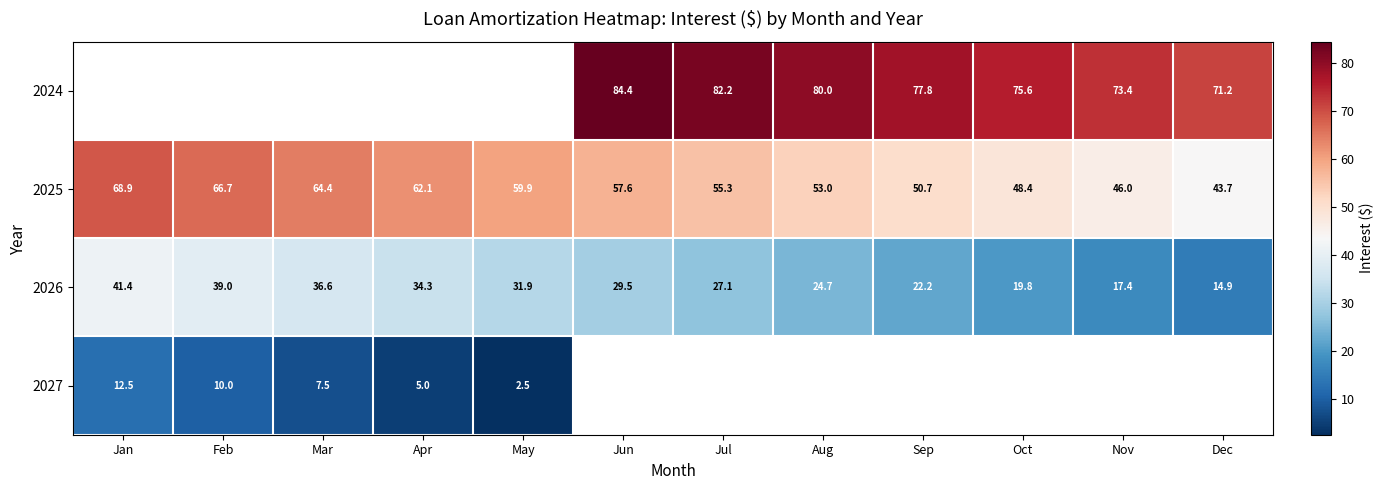

How many categories are shown in the chart?

12